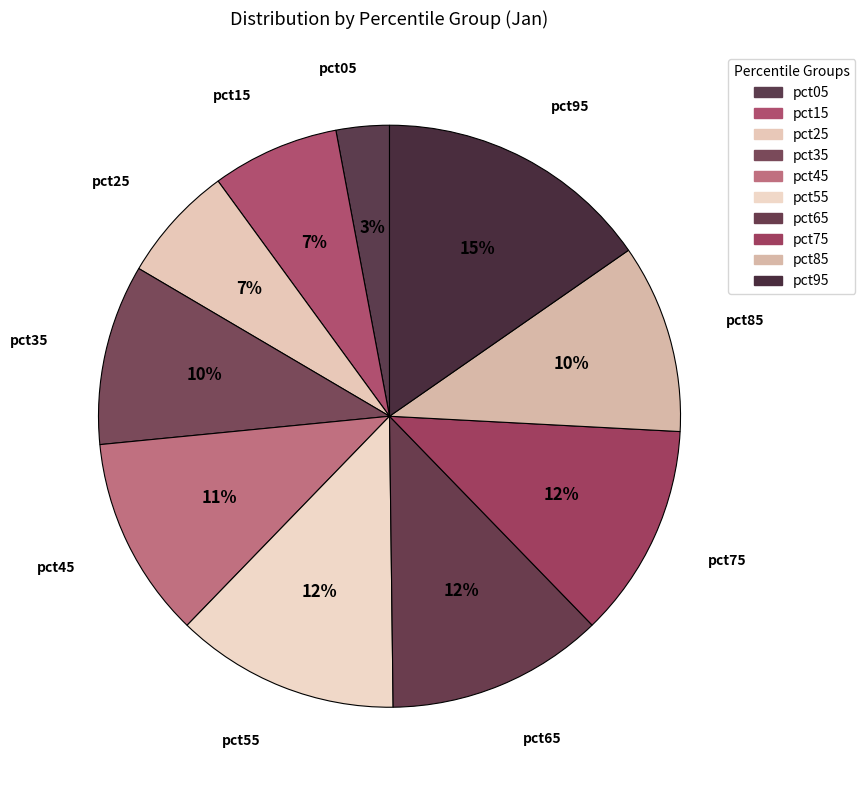

What percentage is NOT represented by pct45?

88.8%